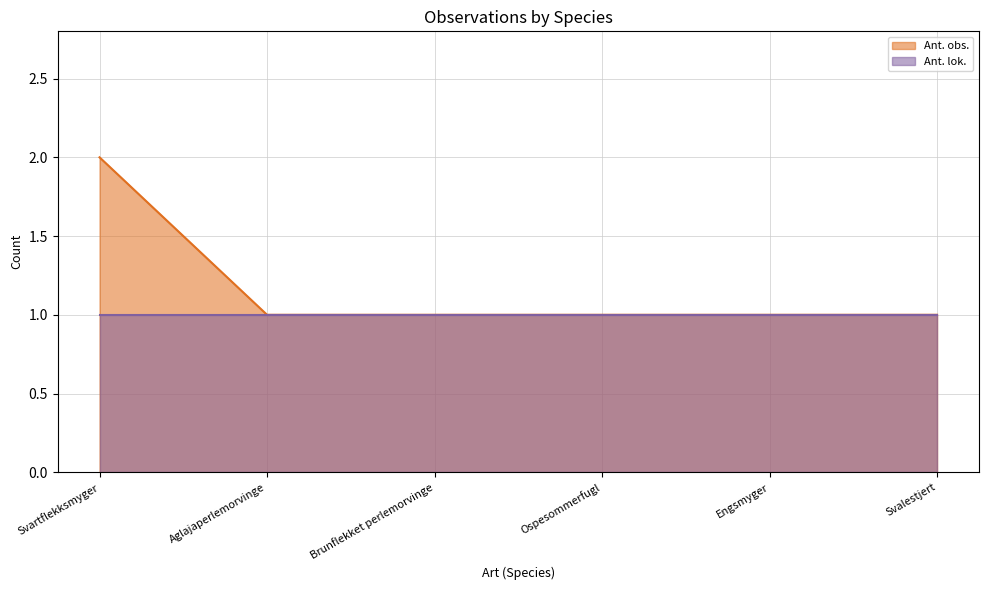

List the labels in order of value, smallest first.

Aglajaperlemorvinge, Brunflekket perlemorvinge, Ospesommerfugl, Engsmyger, Svalestjert, Svartflekksmyger